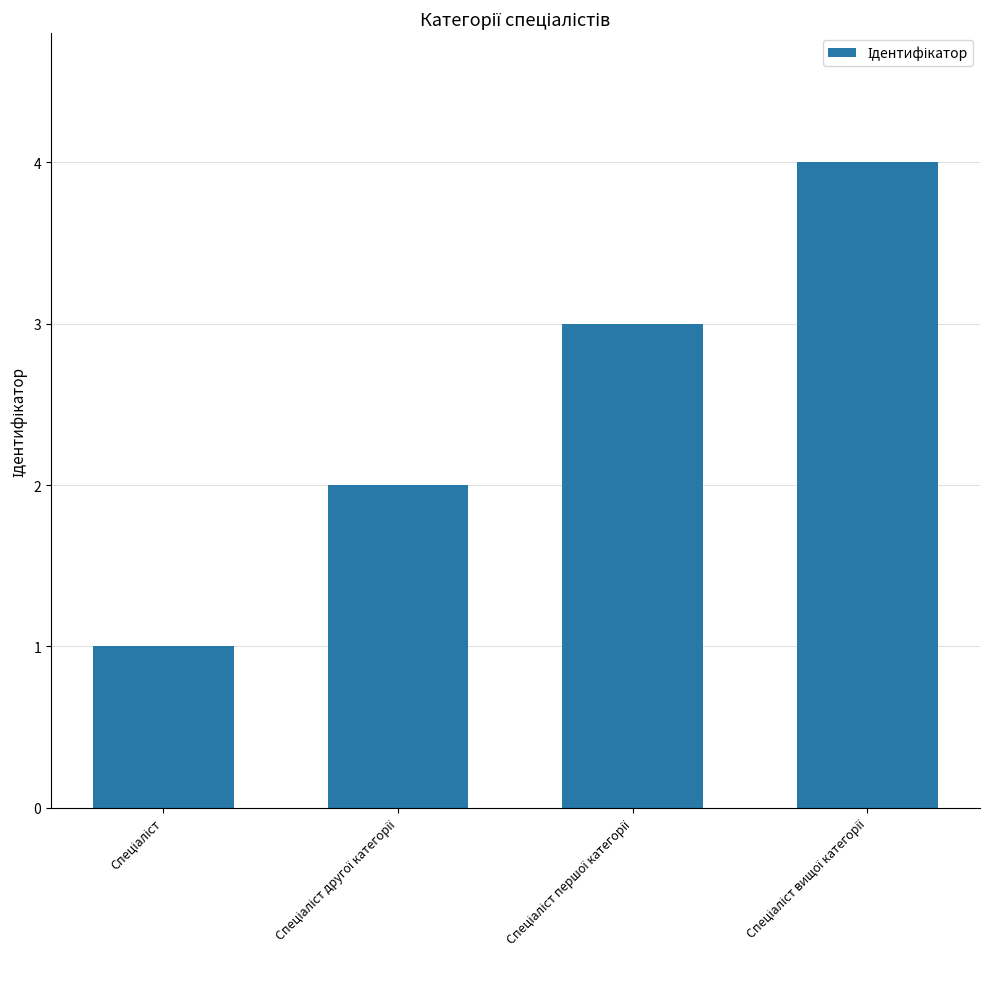

What is the sum of all values?

10